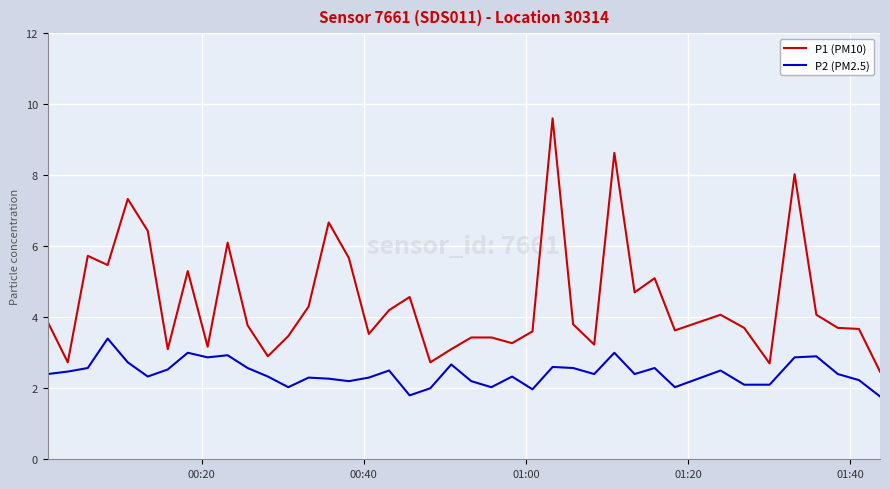

True or false: P1 (PM10) has more than 1 points higher than both neighbors.

True